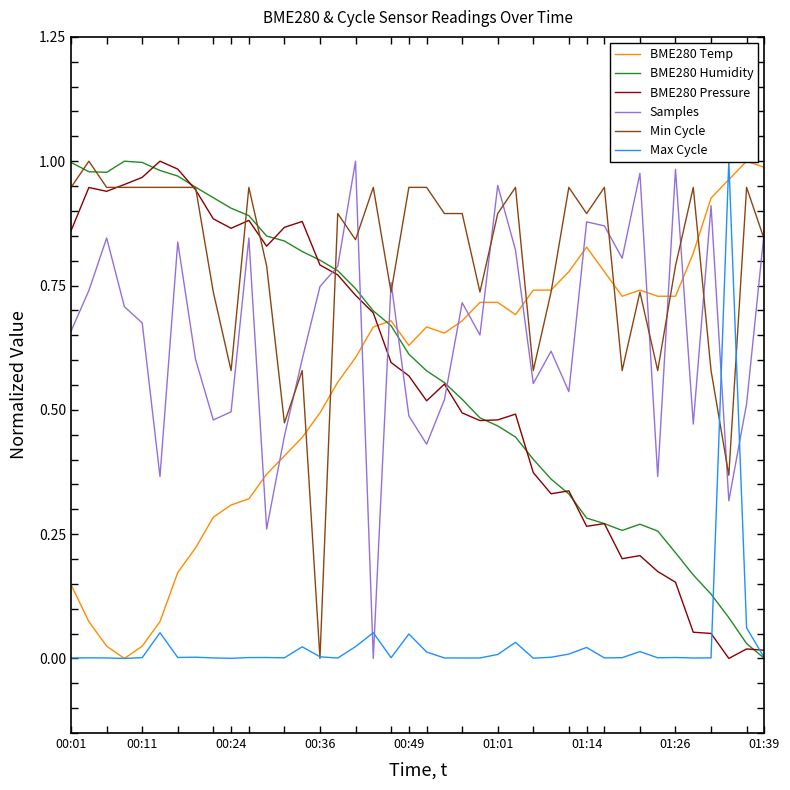

True or false: Max Cycle and BME280 Pressure intersect in this chart.

True